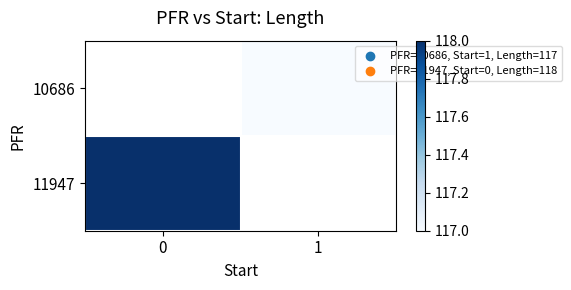

What is the maximum value shown in the chart?

118.0